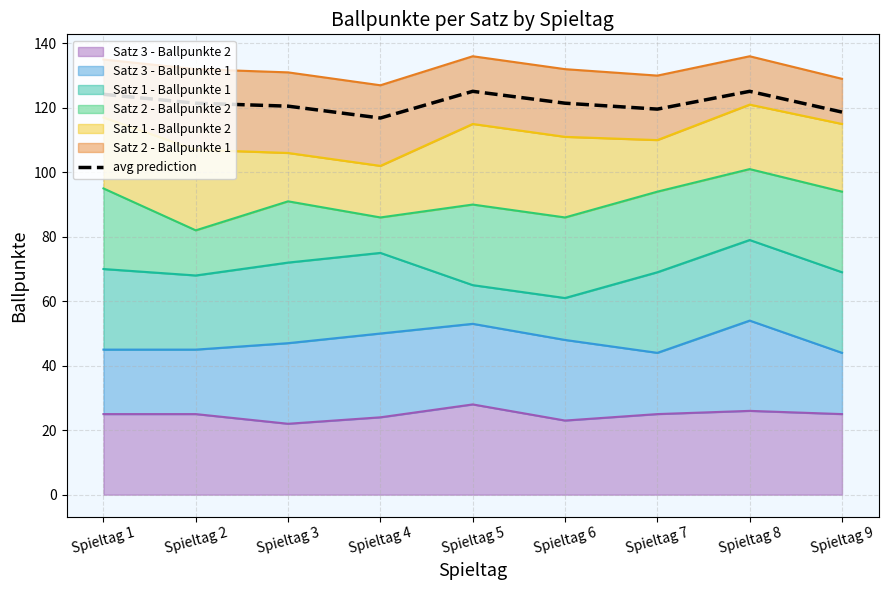

True or false: the data shows 38.1 at Spieltag 1.

False